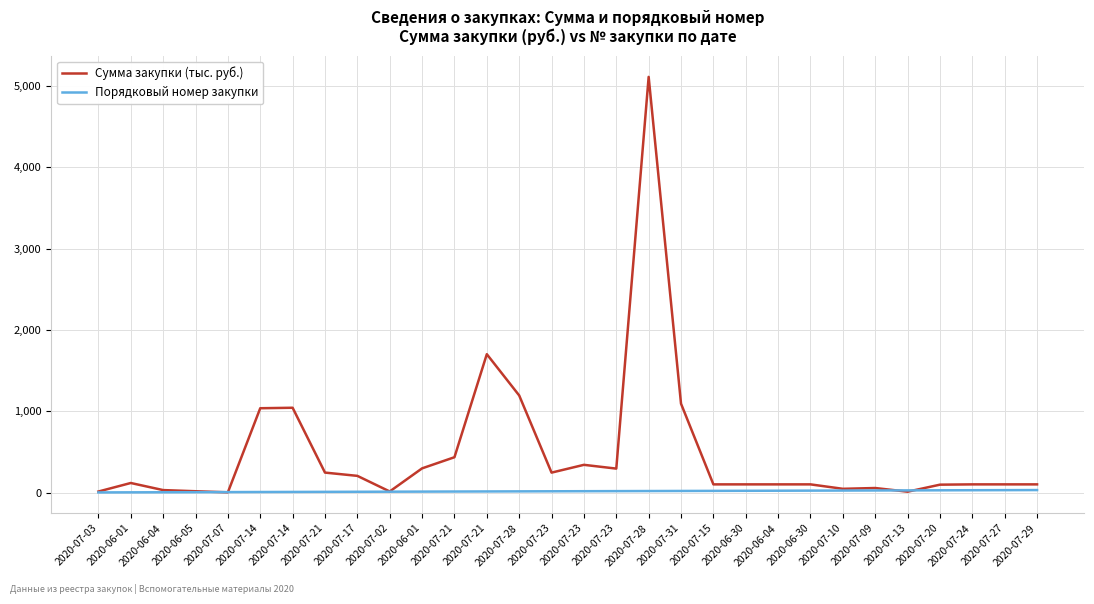

How many lines are shown in the chart?

2